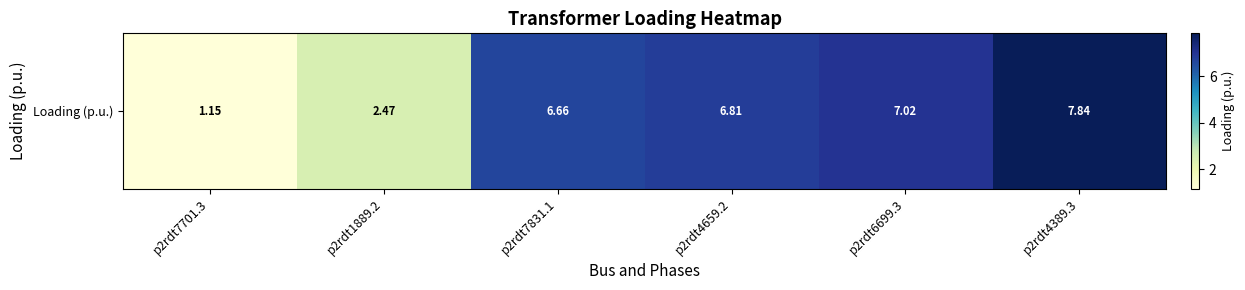

Rank the categories by value from lowest to highest.

p2rdt7701.3, p2rdt1889.2, p2rdt7831.1, p2rdt4659.2, p2rdt6699.3, p2rdt4389.3